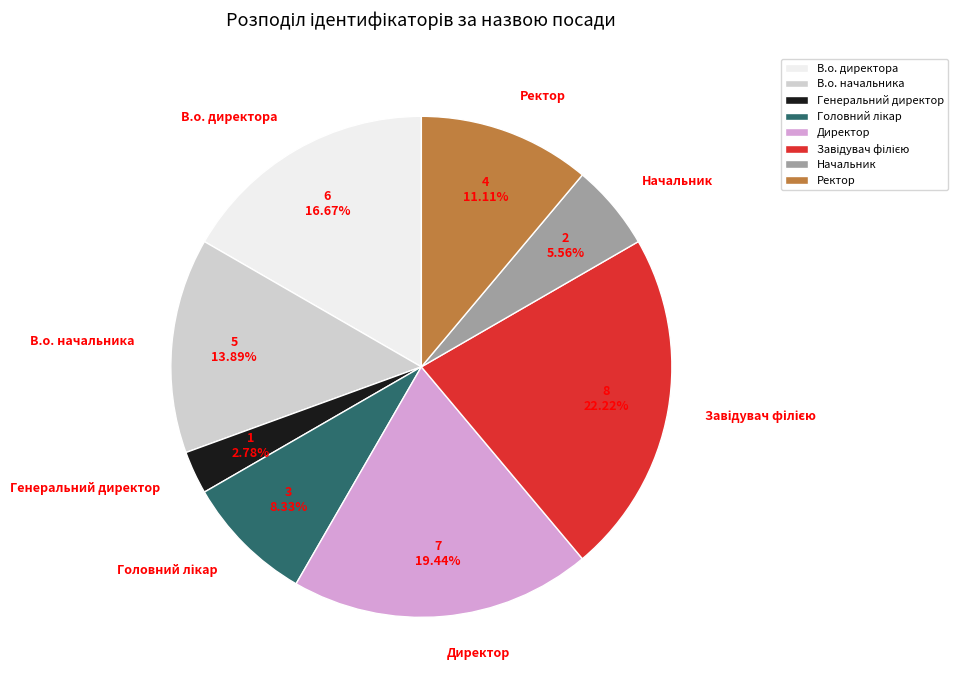

Does В.о. начальника represent more than half of the total?

No